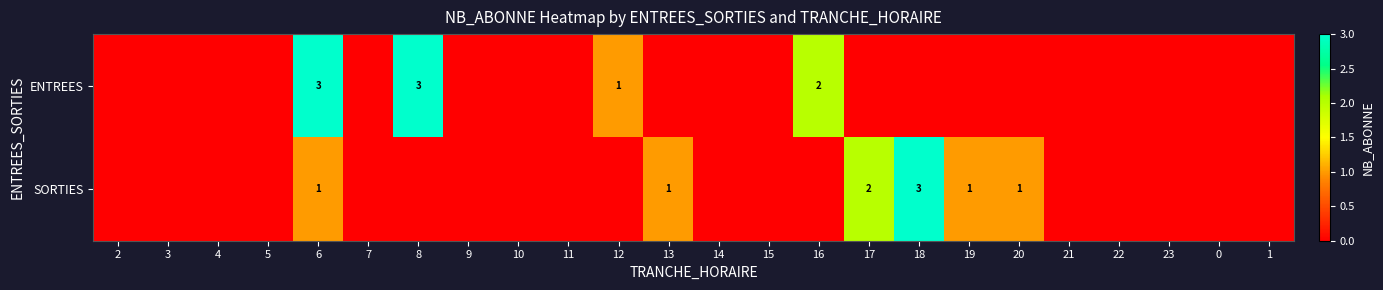

How many data points does each series have?

24